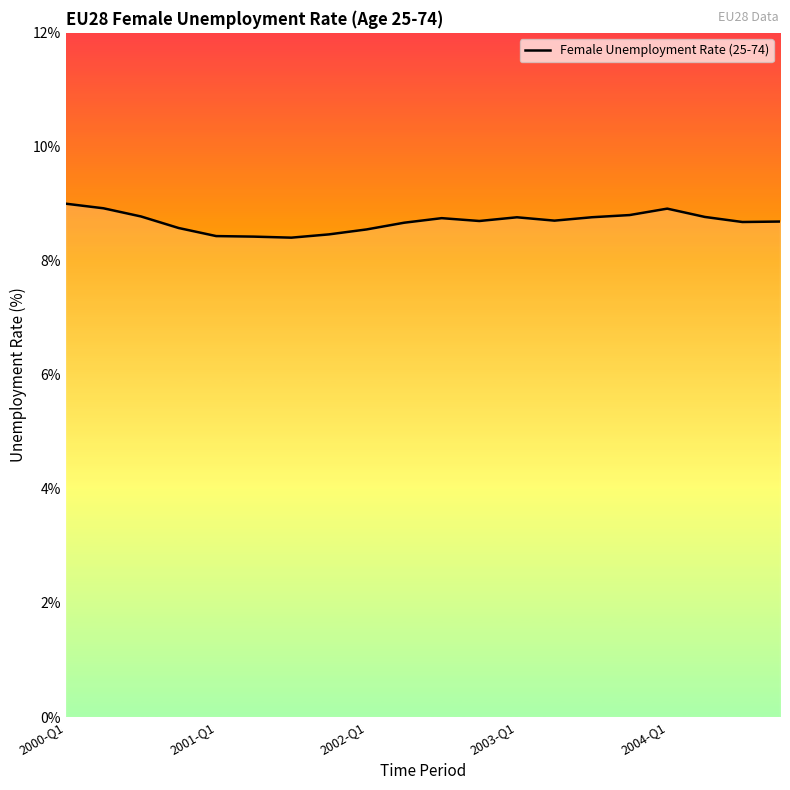

What is the maximum value shown in the chart?

9.0